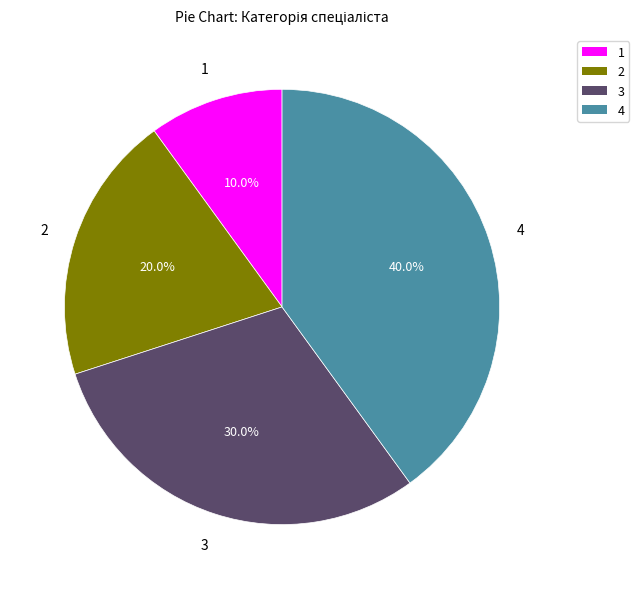

Is there a majority slice in this chart?

No